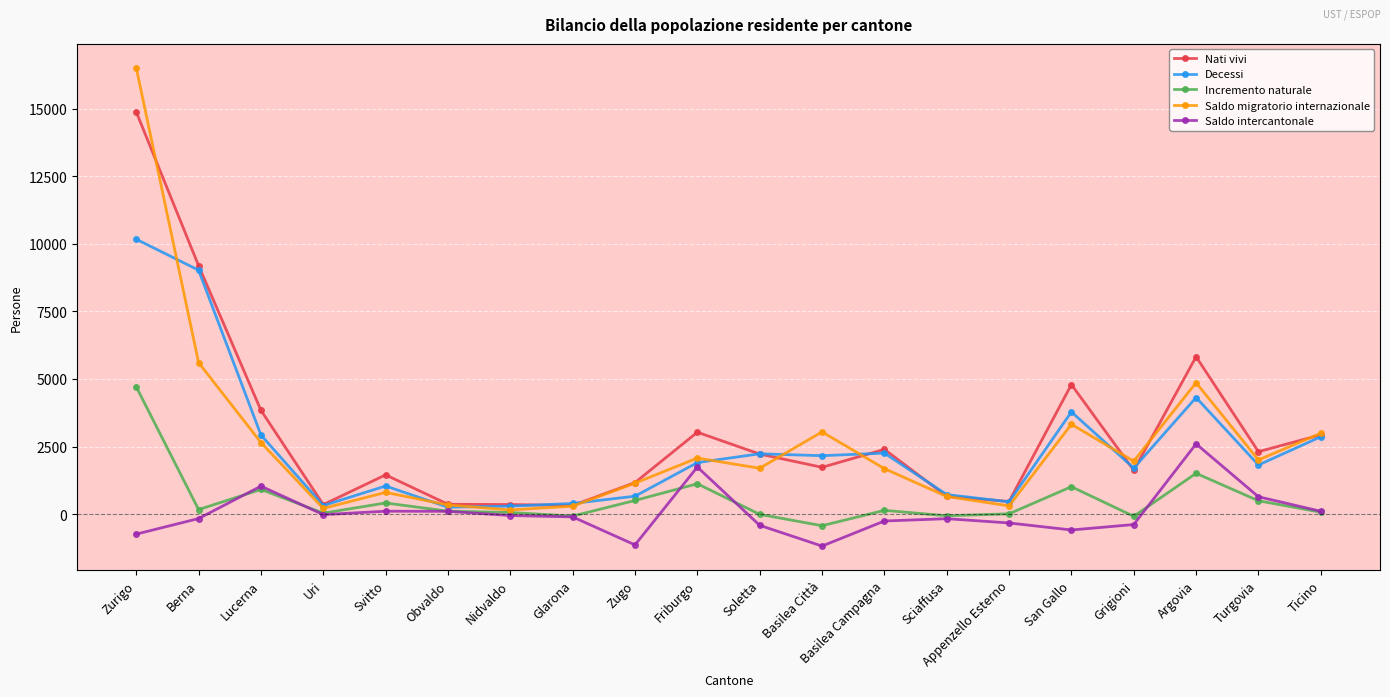

Is it true that Saldo migratorio internazionale equals 7456 at Berna?

False